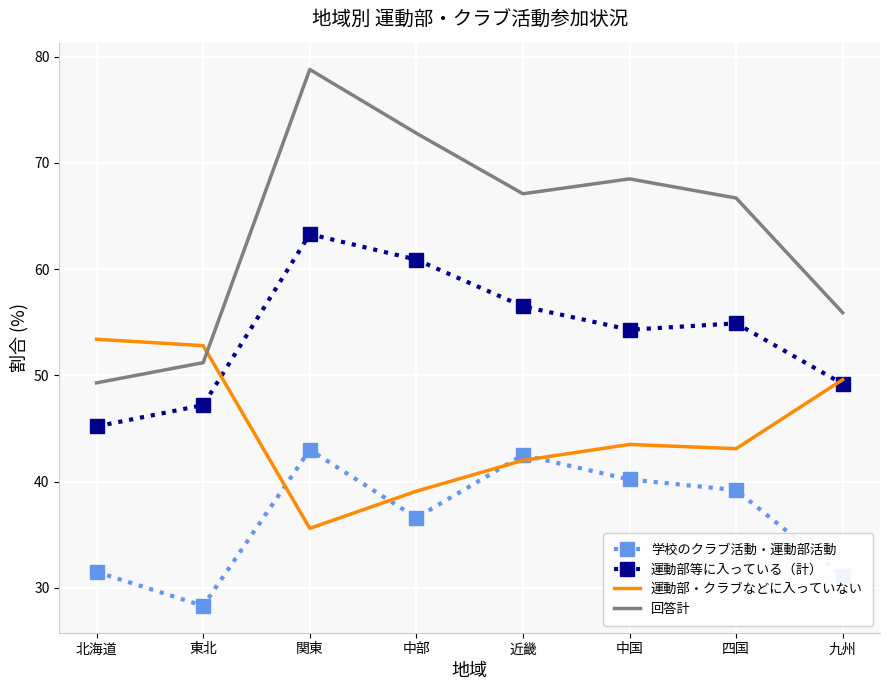

At which category does 学校のクラブ活動・運動部活動 reach its first local peak?

関東